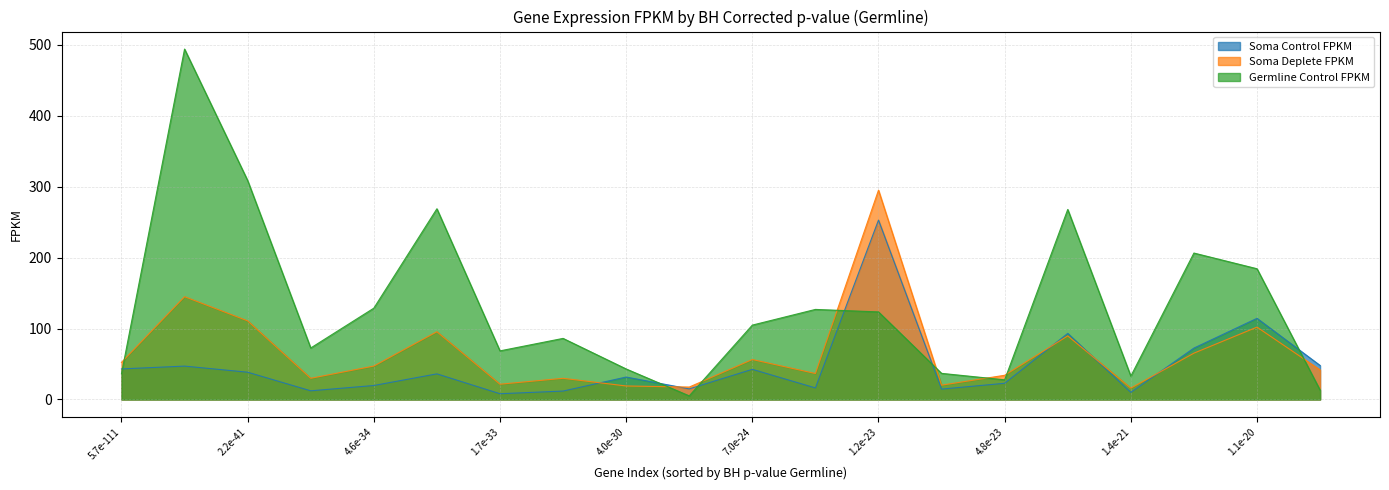

Rank the series by their maximum value, from highest to lowest.

Germline Control FPKM, Soma Deplete FPKM, Soma Control FPKM